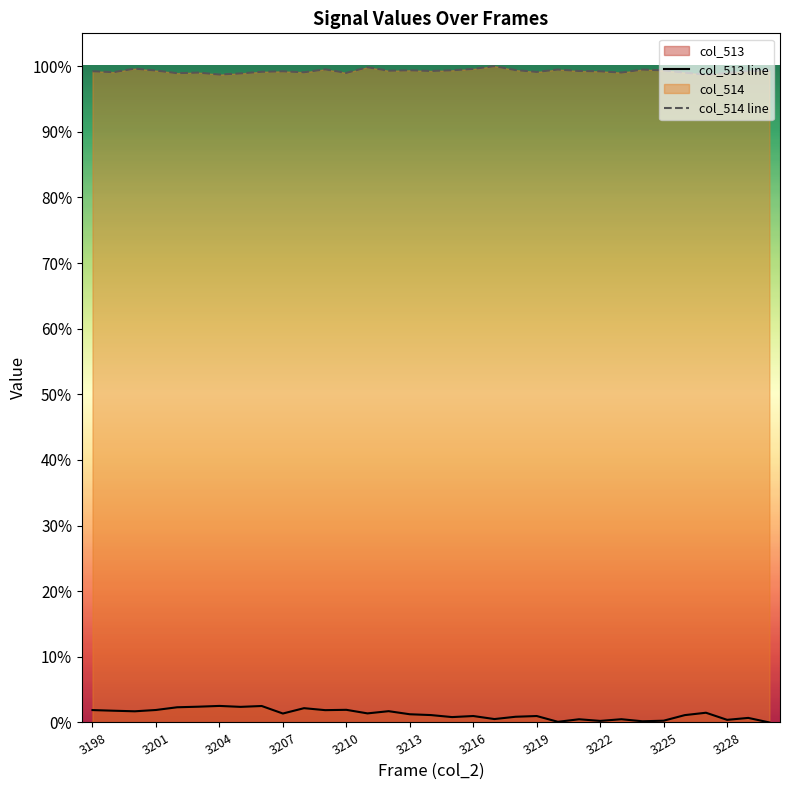

How many interior local valleys does the col_513 line series have?

11